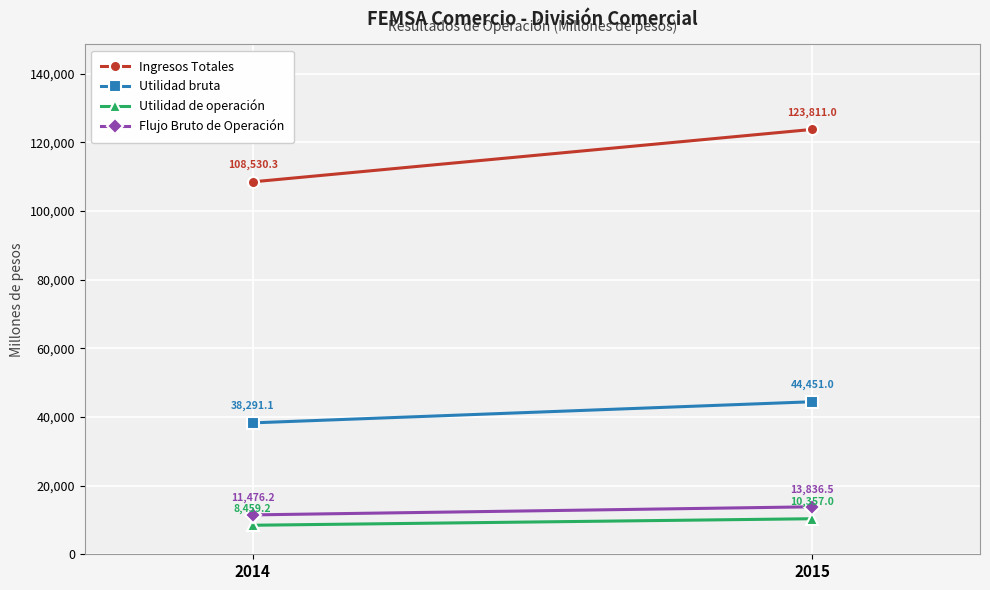

How many lines are shown in the chart?

4